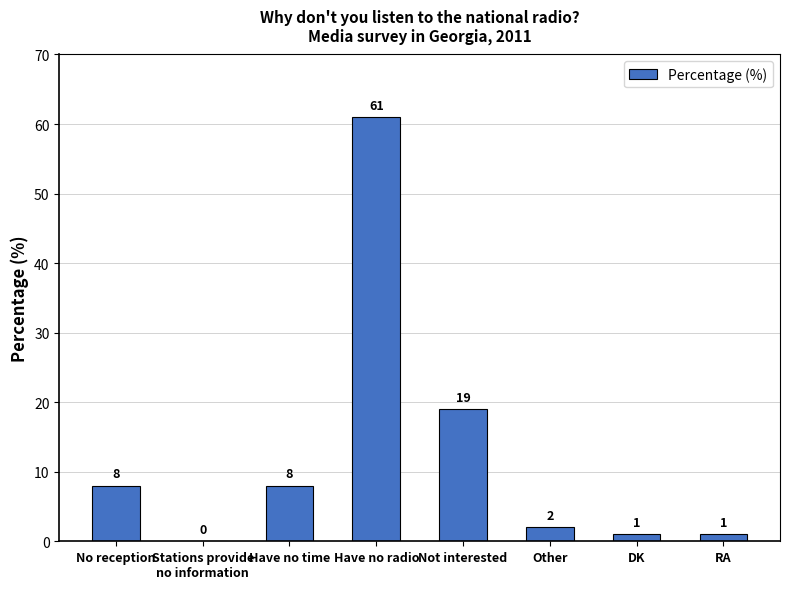

The value at RA is 1. True or false?

True